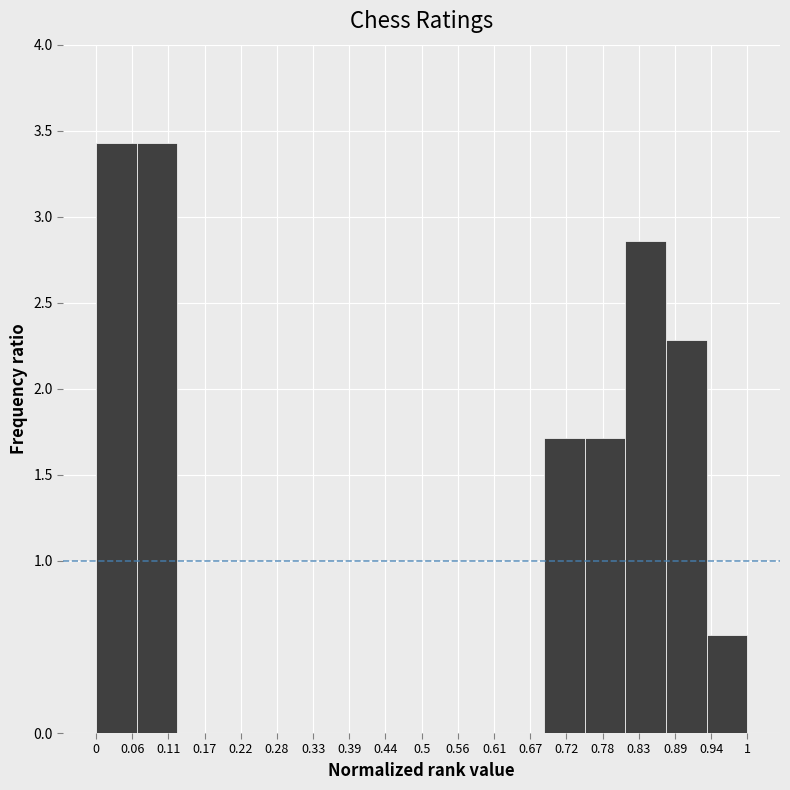

Reading left to right, list every bar in this chart as the range it spans on the x-axis followed by its height. Neither the bar edges nor the heights are printed on the chart, so give them approximately, as read against the axes.

0.00 to 0.06: 3.45
0.06 to 0.13: 3.45
0.13 to 0.19: 0
0.19 to 0.25: 0
0.25 to 0.31: 0
0.31 to 0.38: 0
0.38 to 0.44: 0
0.44 to 0.50: 0
0.50 to 0.56: 0
0.56 to 0.63: 0
0.63 to 0.69: 0
0.69 to 0.75: 1.70
0.75 to 0.81: 1.70
0.81 to 0.88: 2.85
0.88 to 0.94: 2.30
0.94 to 1.00: 0.55